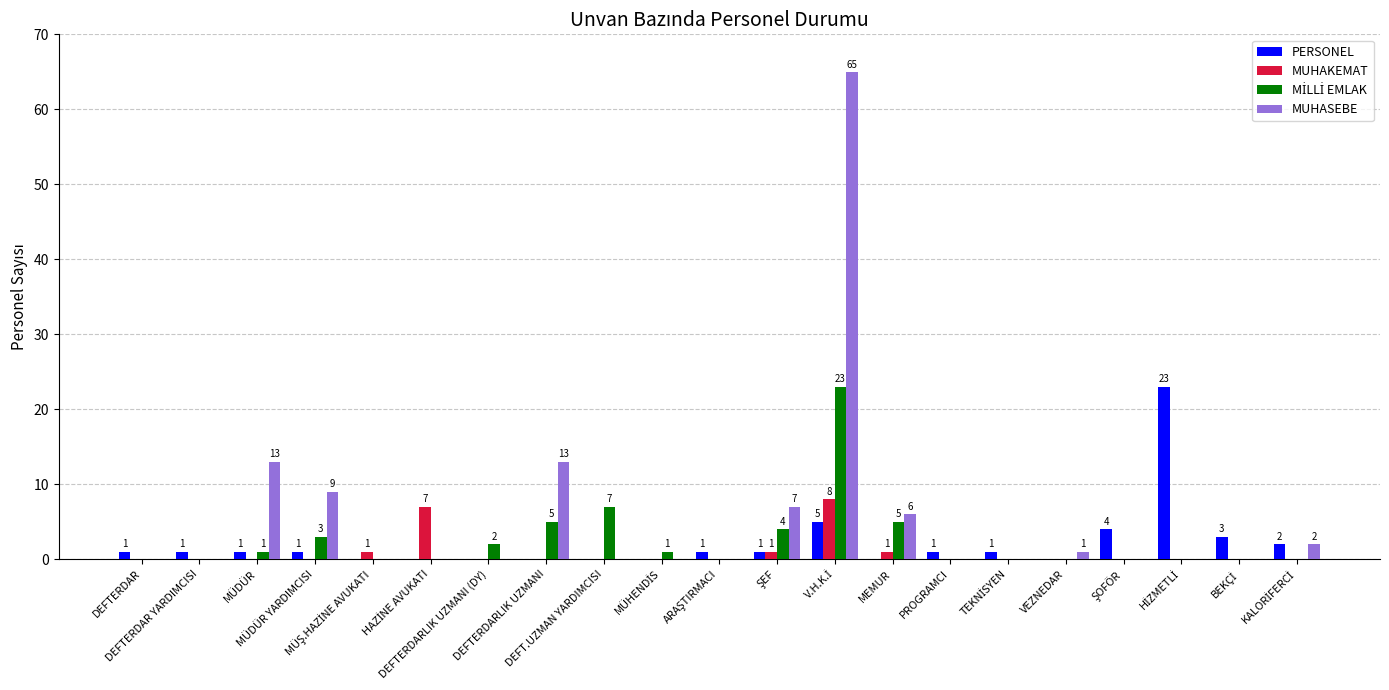

What is the sum of all PERSONEL values?

45